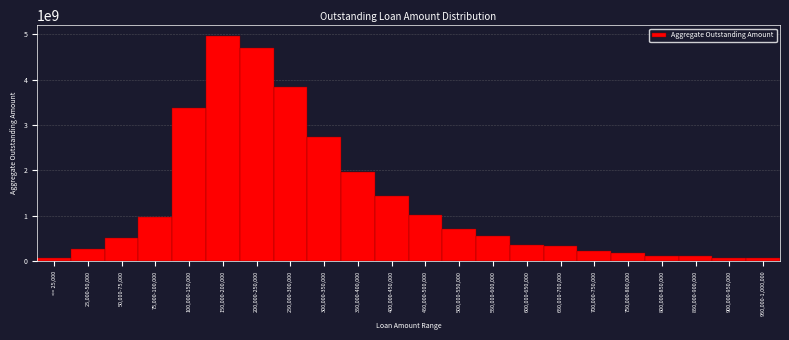

True or false: the data shows 7564160905.5 at 200,000-250,000.

False